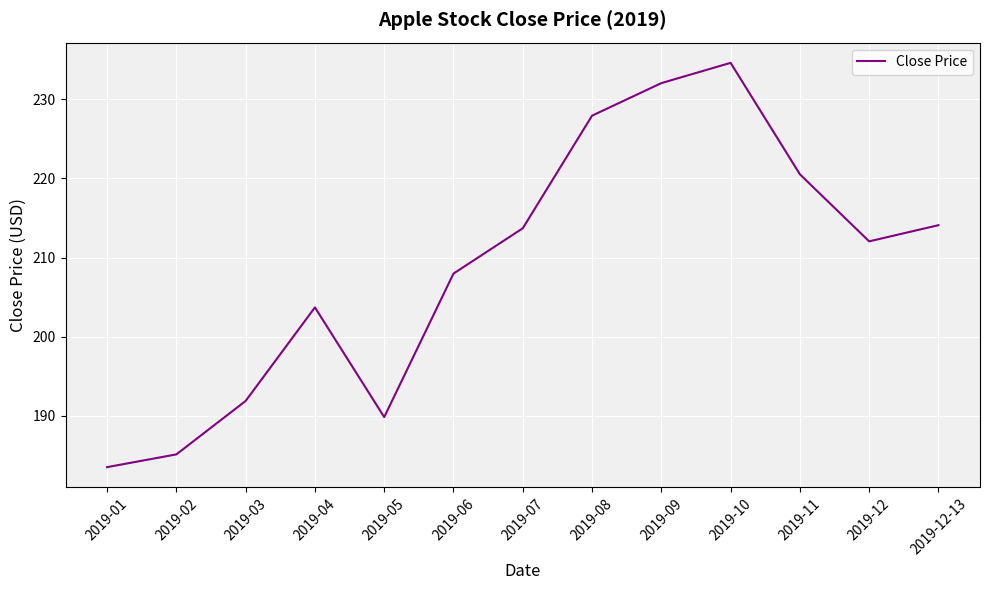

What is the sum of all values?

2716.9